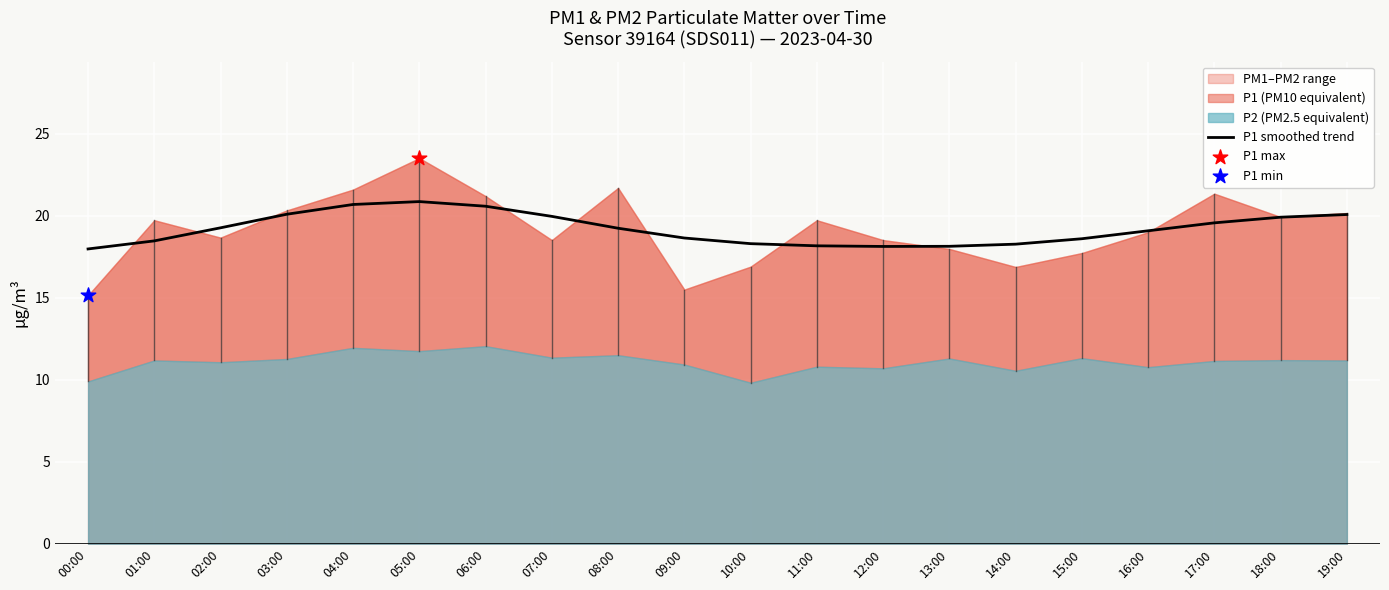

What is the change in value from 01:00 to 04:00?

+2.2